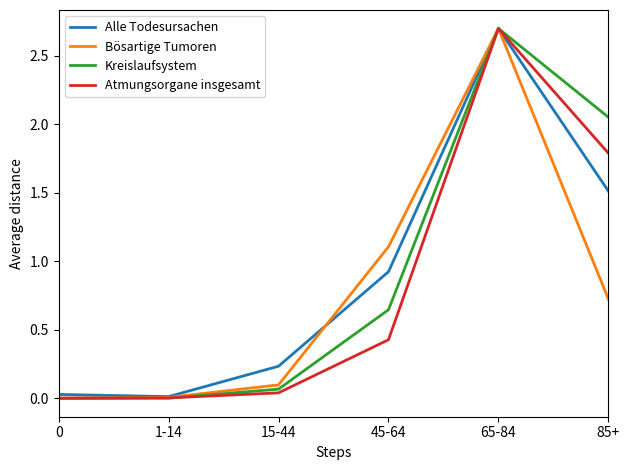

True or false: Alle Todesursachen has more than 1 points higher than both neighbors.

False